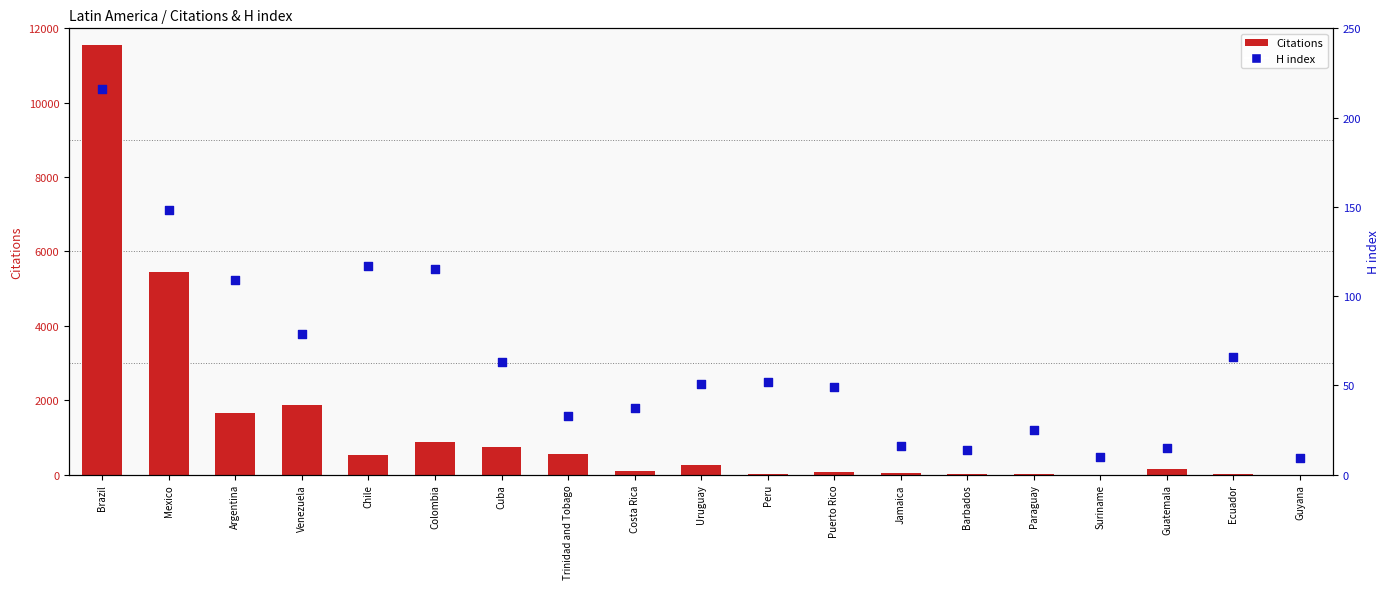

Which series reaches the maximum Y coordinate?

Citations